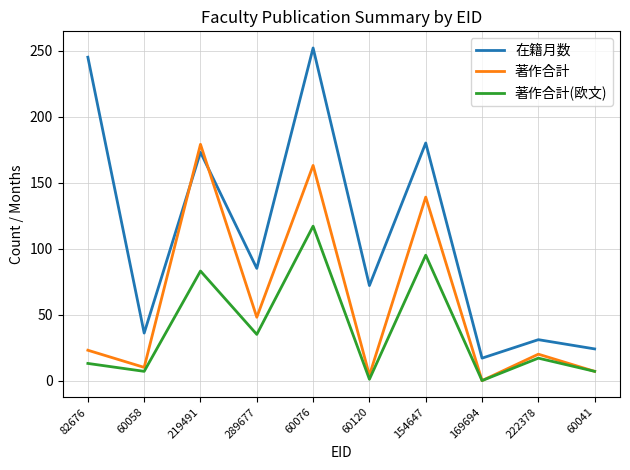

How many interior local valleys does the 著作合計(欧文) series have?

4